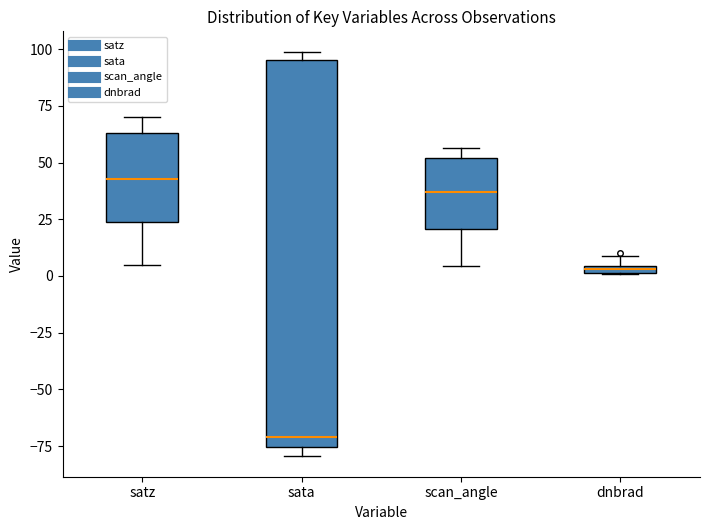

Which box has the lowest median line?

sata